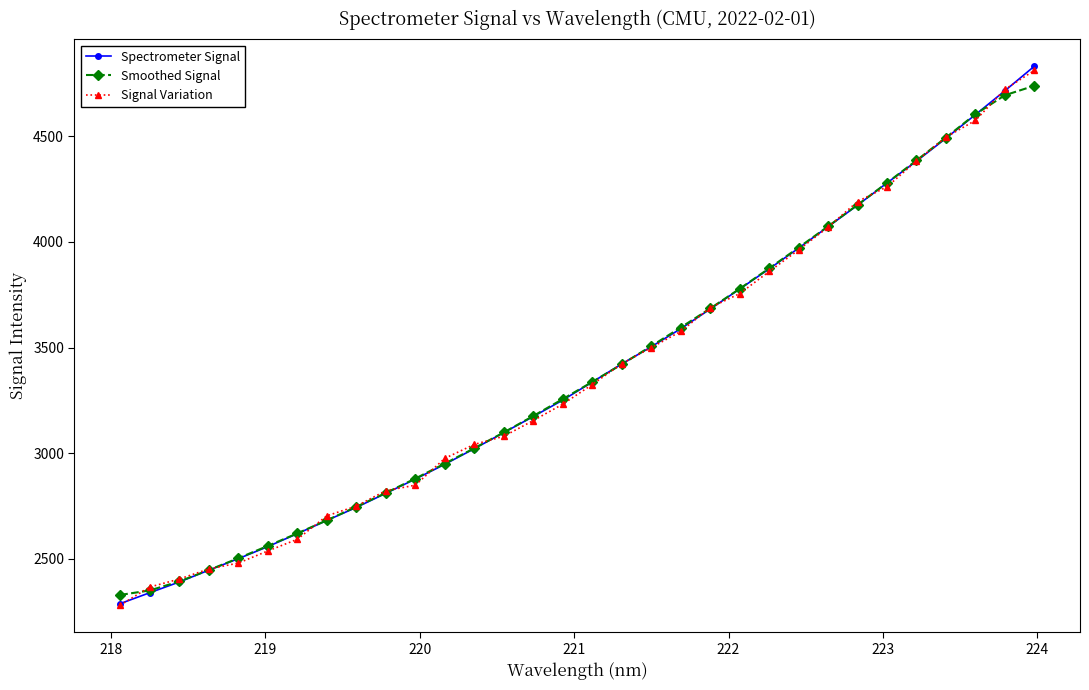

What is the value of the Signal Variation point at the 25th from the left?

4069.9